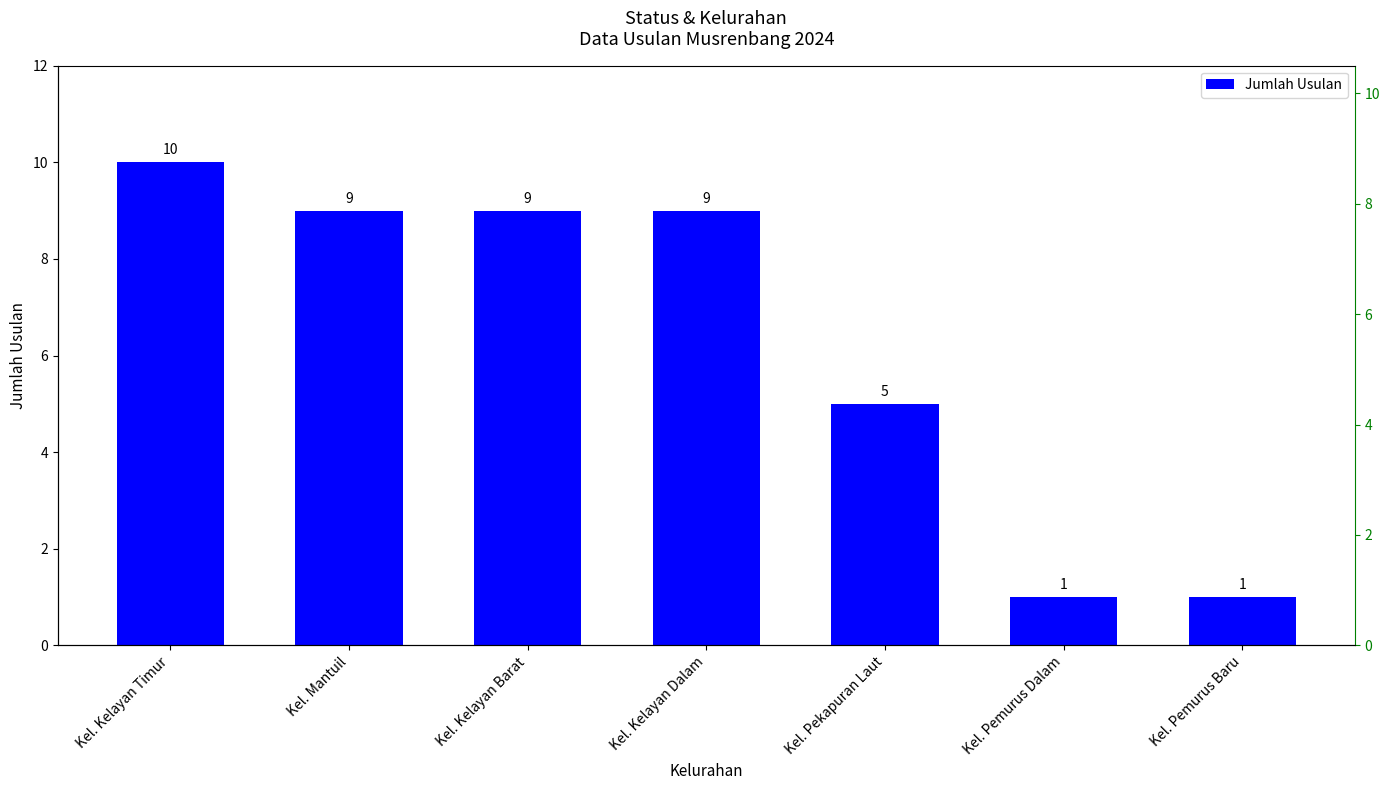

List the labels in order of value, smallest first.

Kel. Pemurus Dalam, Kel. Pemurus Baru, Kel. Pekapuran Laut, Kel. Mantuil, Kel. Kelayan Barat, Kel. Kelayan Dalam, Kel. Kelayan Timur